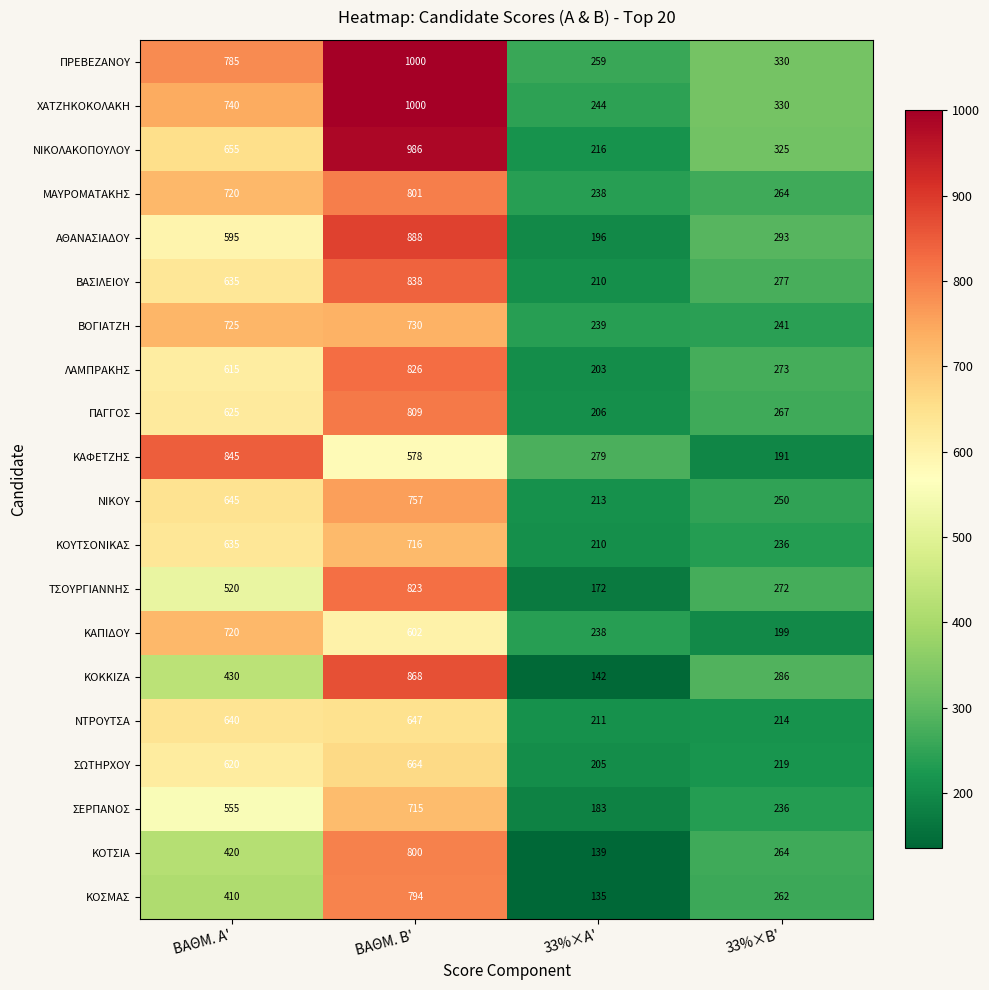

Is it true that ΠΑΓΓΟΣ equals 625 at ΒΑΘΜ. Α'?

True